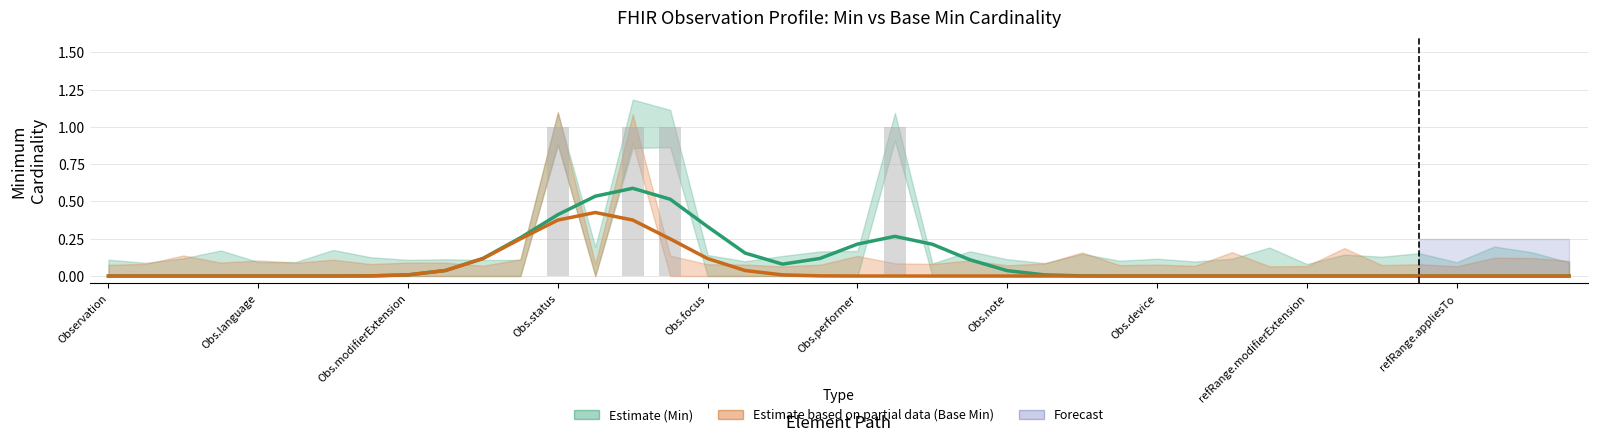

The value of Base Min (Estimate based on partial data) at 39 is 0.0. True or false?

True